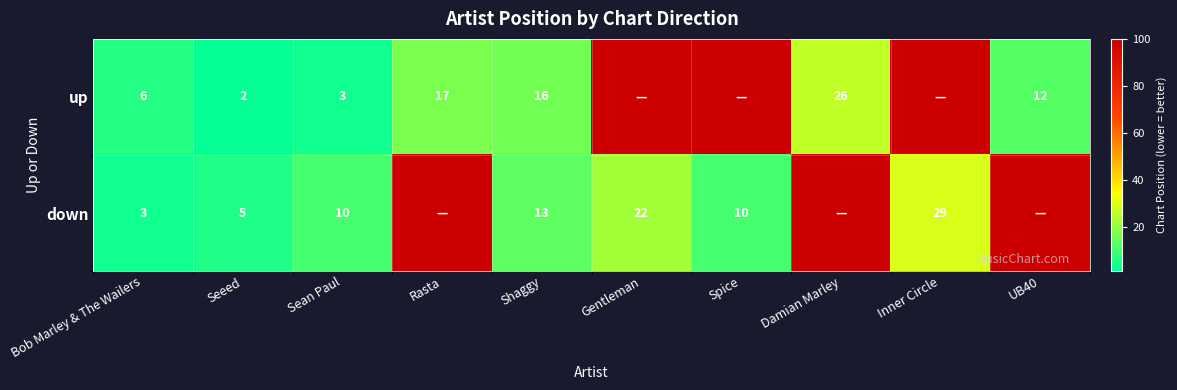

What is the difference between the highest and lowest values at Shaggy?

3